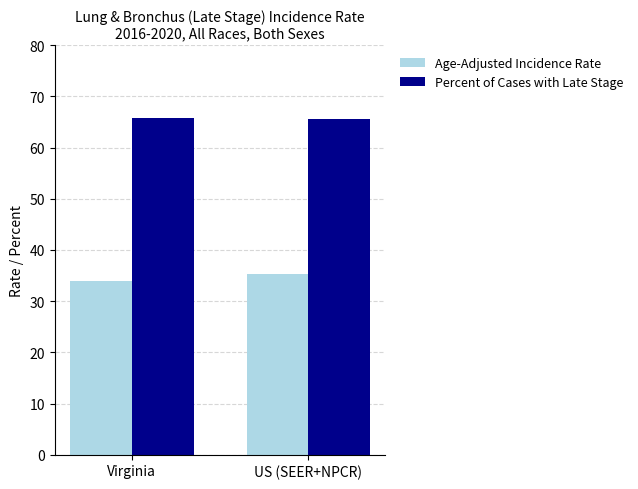

What is the spread (max minus min) of values at US (SEER+NPCR)?

30.2